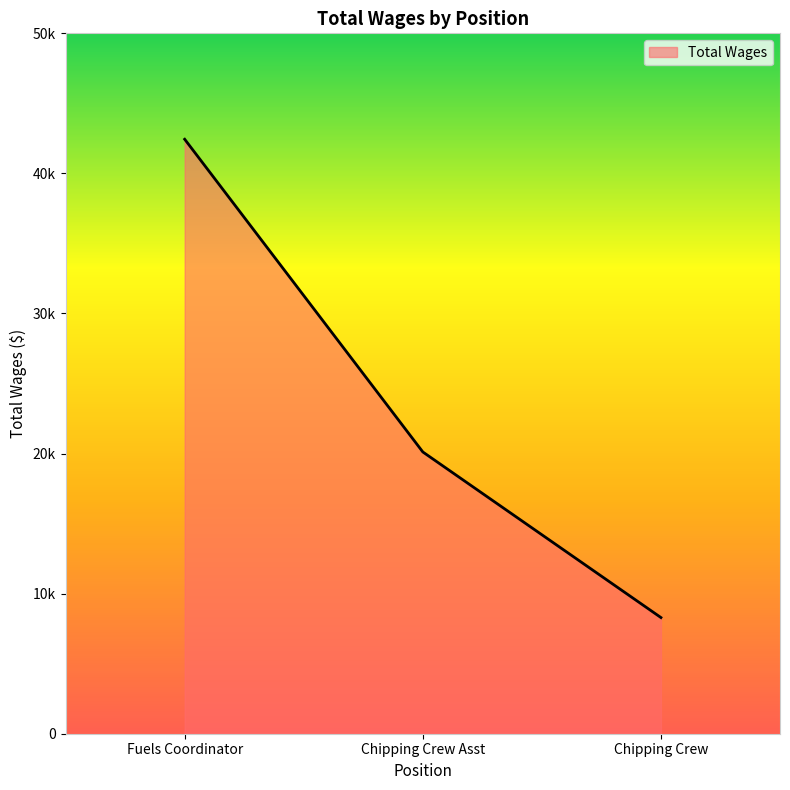

What is the greatest value displayed?

42439